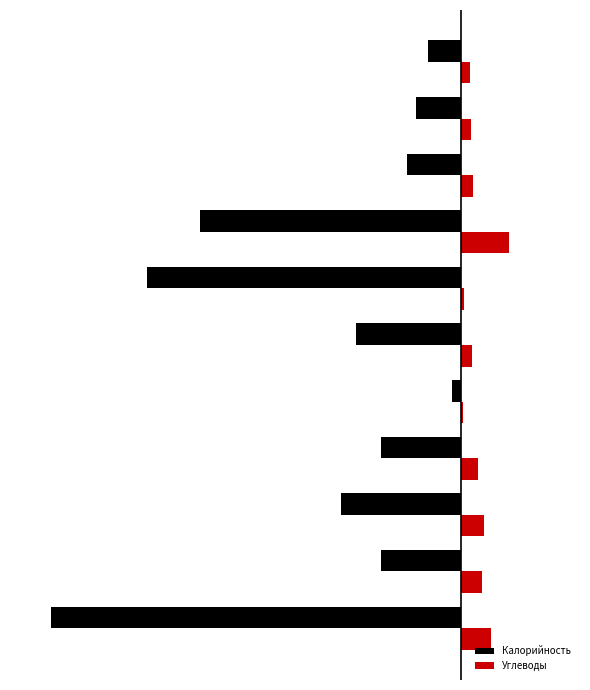

What are all the series names shown in the legend?

Калорийность, Углеводы